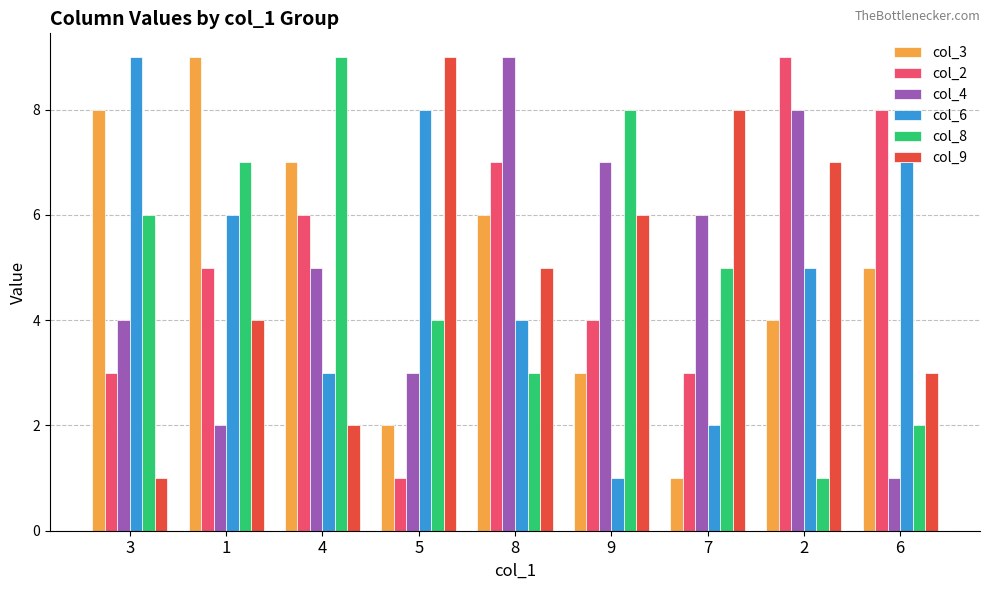

What are all the series names shown in the legend?

col_3, col_2, col_4, col_6, col_8, col_9